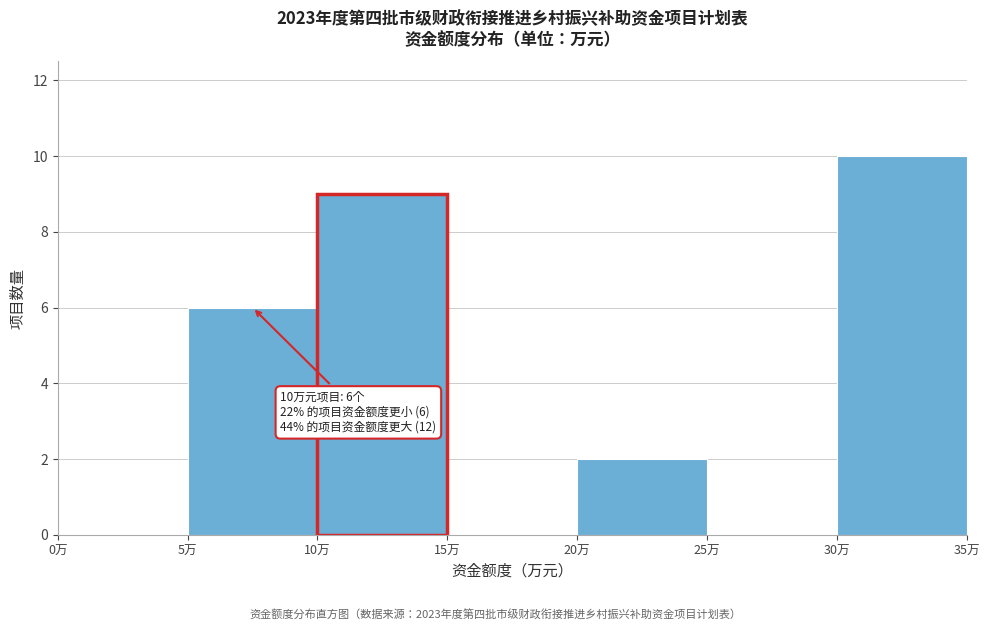

Which range on the x-axis has the tallest bar?

30 to 35